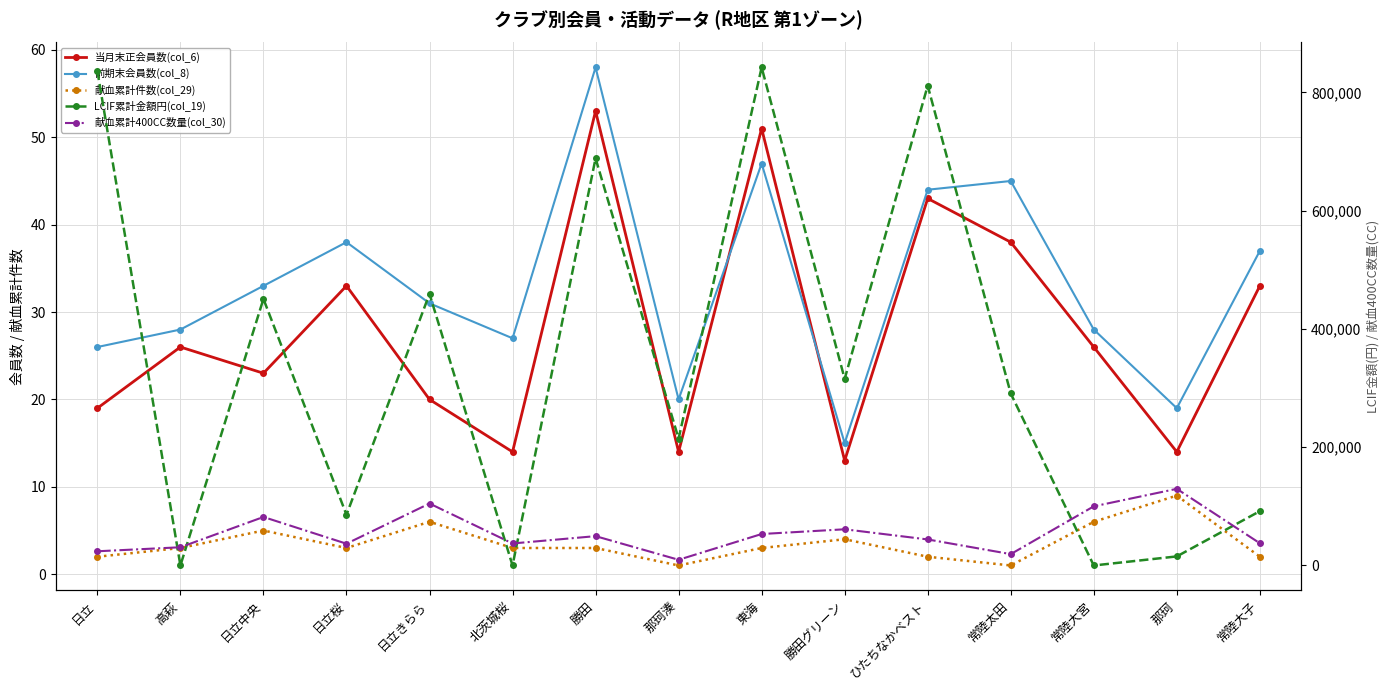

In 当月末正会員数(col_6), how many points are lower than both neighbors (excluding endpoints)?

5